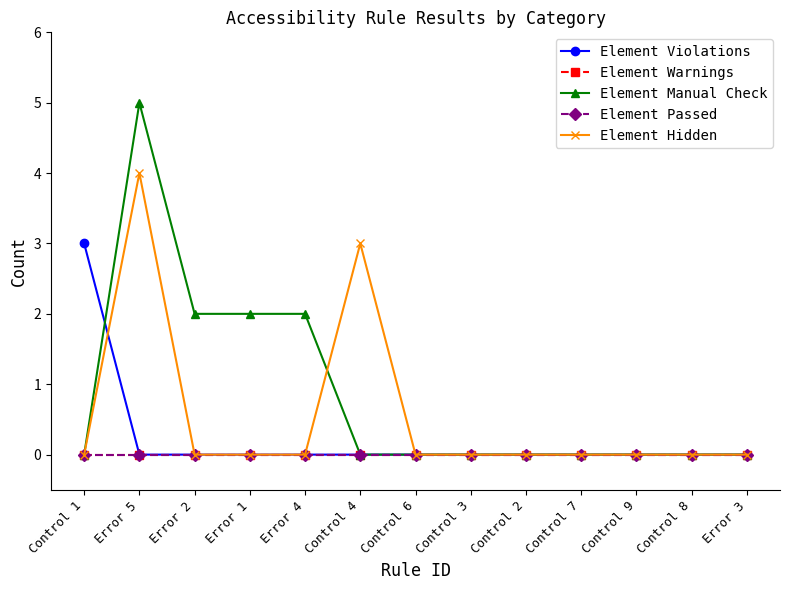

Is this an area chart (filled region under the line)?

No